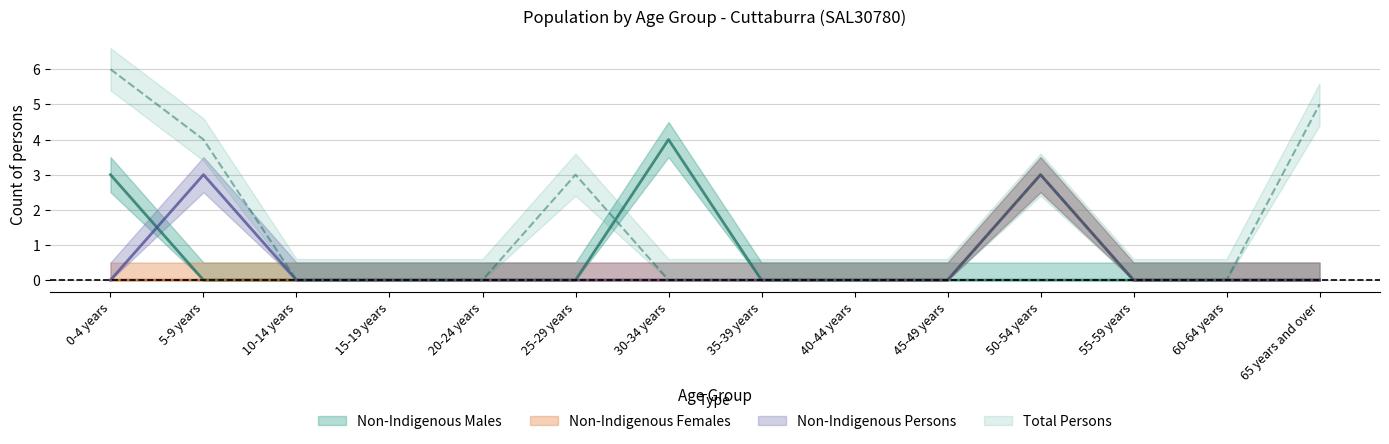

Reading right to left, what are all the values shown in this chart?

Non-Indigenous Males: 65 years and over=0	60-64 years=0	55-59 years=0	50-54 years=0	45-49 years=0	40-44 years=0	35-39 years=0	30-34 years=4	25-29 years=0	20-24 years=0	15-19 years=0	10-14 years=0	5-9 years=0	0-4 years=3
Non-Indigenous Females: 65 years and over=0	60-64 years=0	55-59 years=0	50-54 years=3	45-49 years=0	40-44 years=0	35-39 years=0	30-34 years=0	25-29 years=0	20-24 years=0	15-19 years=0	10-14 years=0	5-9 years=0	0-4 years=0
Non-Indigenous Persons: 65 years and over=0	60-64 years=0	55-59 years=0	50-54 years=3	45-49 years=0	40-44 years=0	35-39 years=0	30-34 years=0	25-29 years=0	20-24 years=0	15-19 years=0	10-14 years=0	5-9 years=3	0-4 years=0
Total Persons: 65 years and over=5	60-64 years=0	55-59 years=0	50-54 years=3	45-49 years=0	40-44 years=0	35-39 years=0	30-34 years=0	25-29 years=3	20-24 years=0	15-19 years=0	10-14 years=0	5-9 years=4	0-4 years=6